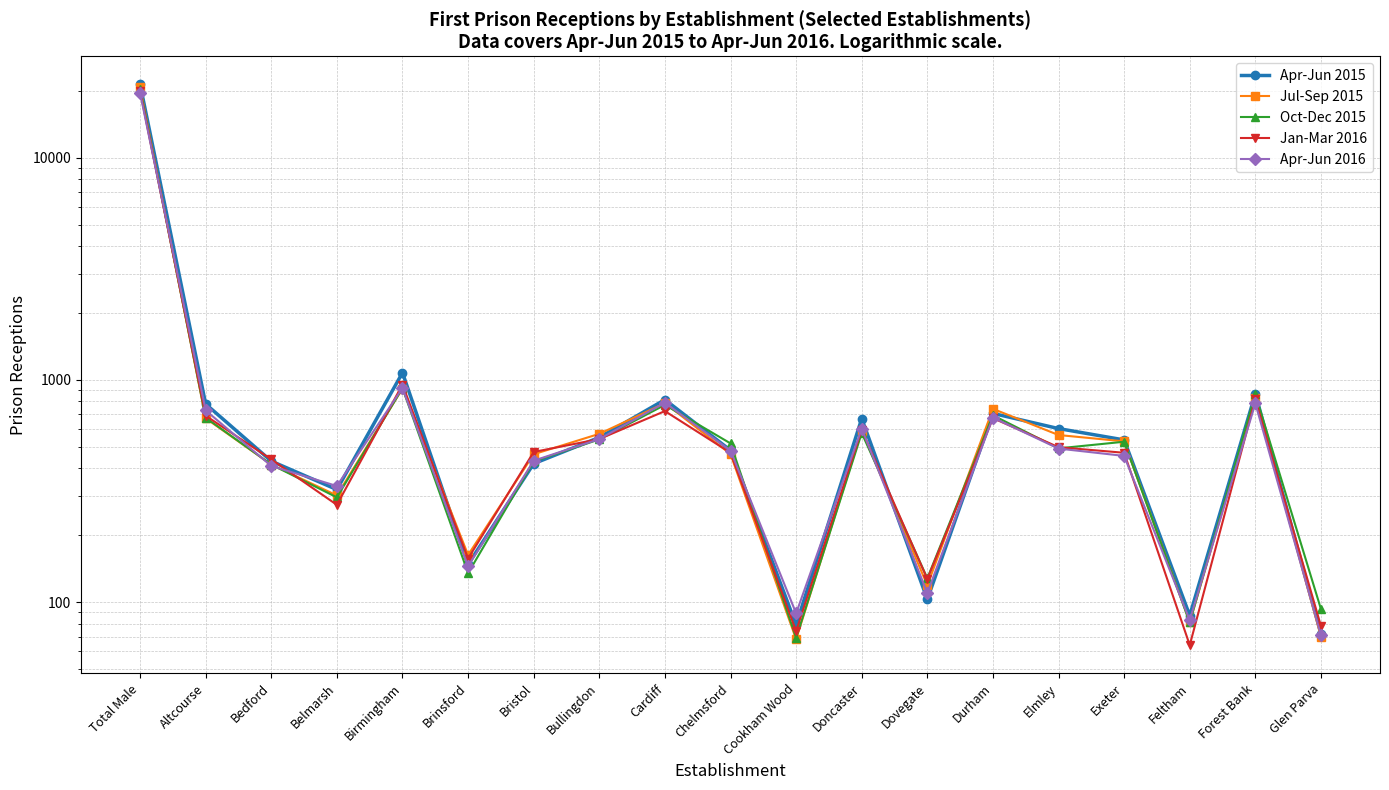

Between Total Male and Brinsford, which is larger?

Total Male